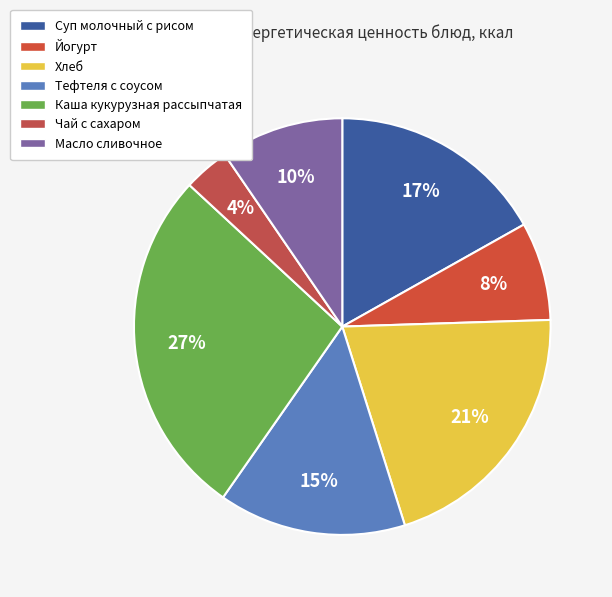

How many slices are in this pie chart?

7